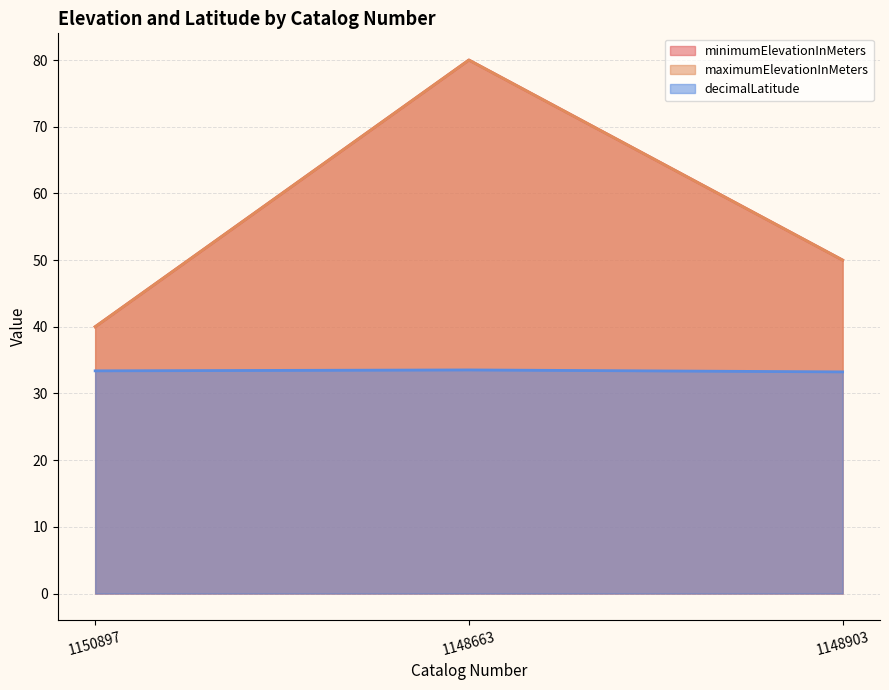

What is the label of the 2nd point from the right?

1148663